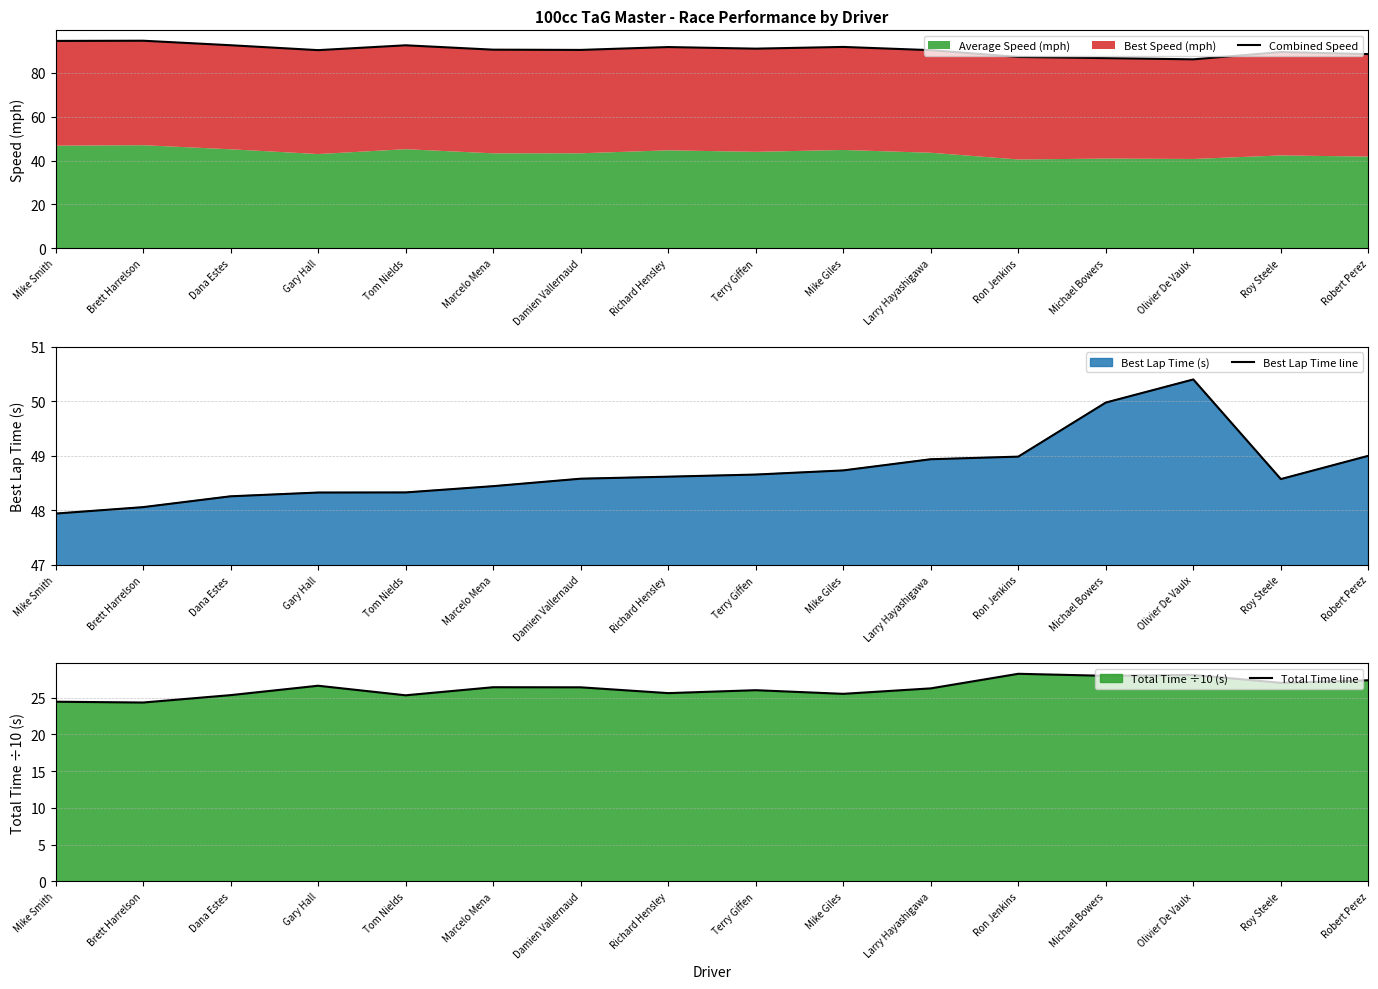

Between Dana Estes and Ron Jenkins, which series saw the biggest shift?

Combined Speed